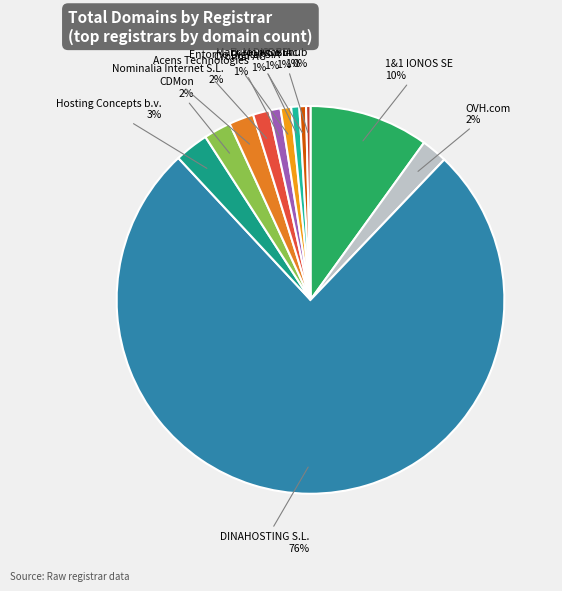

To the nearest percent, what portion does Hosting Concepts b.v. represent?

3%